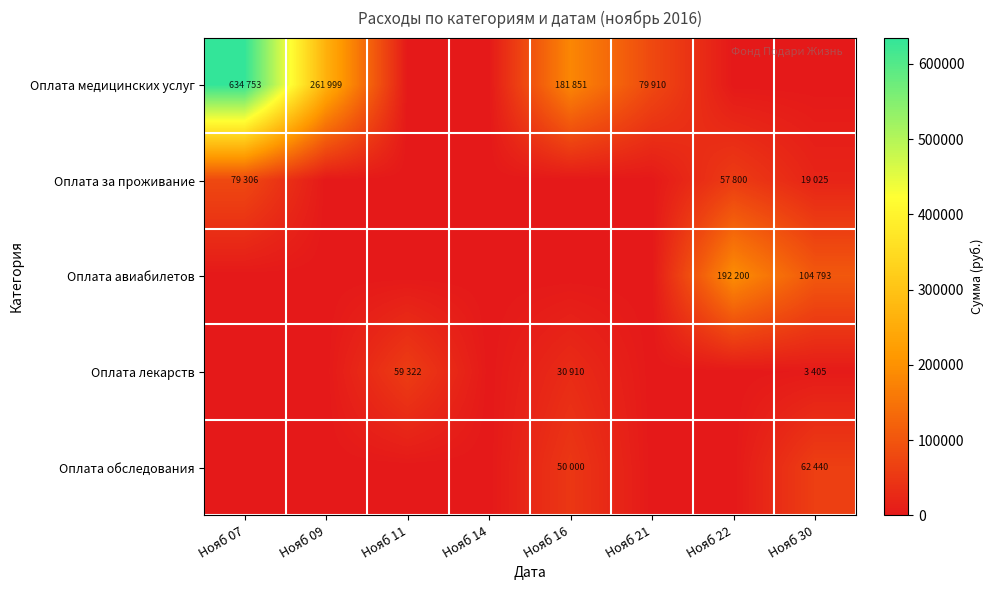

What is the total value across all series at Нояб 30?

189663.9